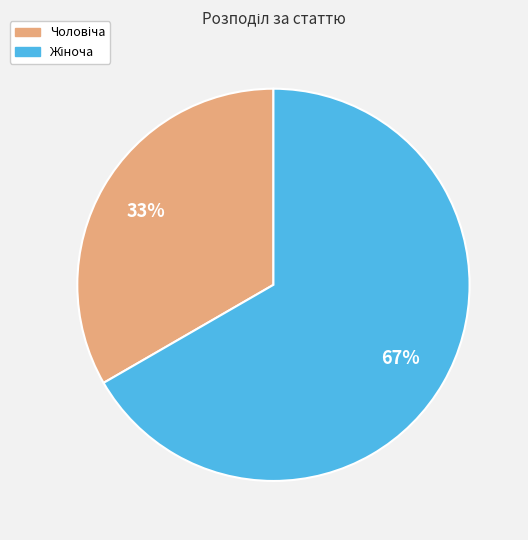

How many segments does this pie chart have?

2